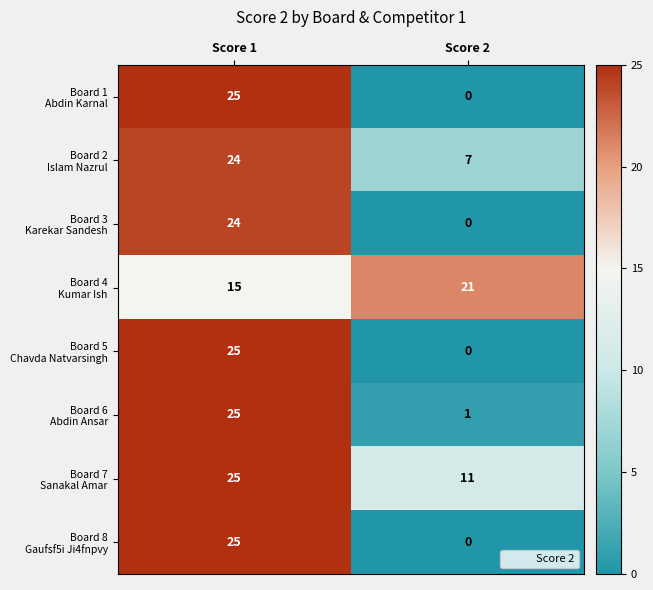

What is the difference between the highest and lowest values at Score 1?

10